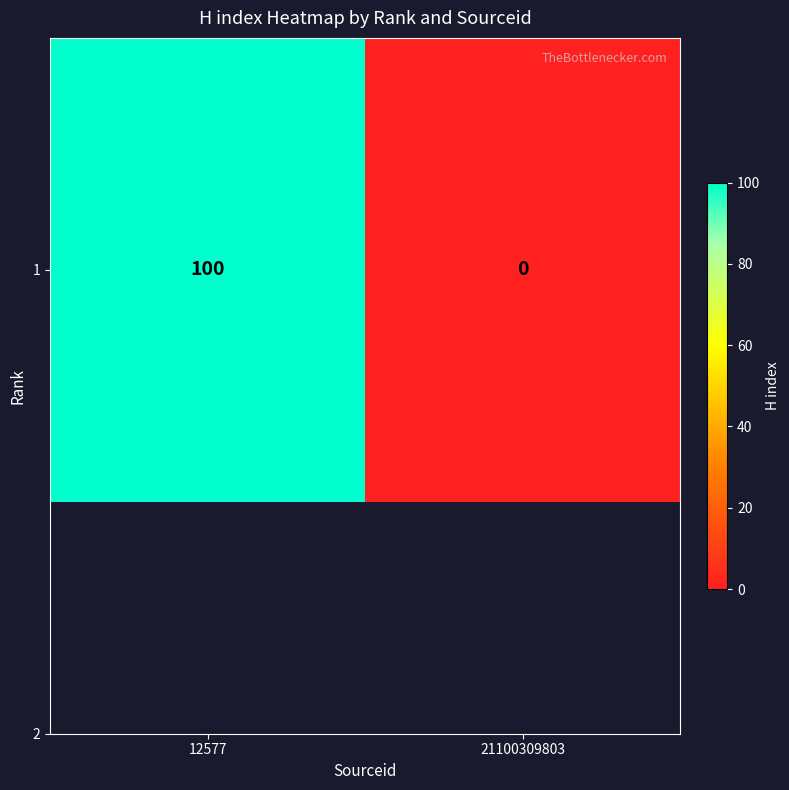

What is the change in value from 12577 to 21100309803?

-100